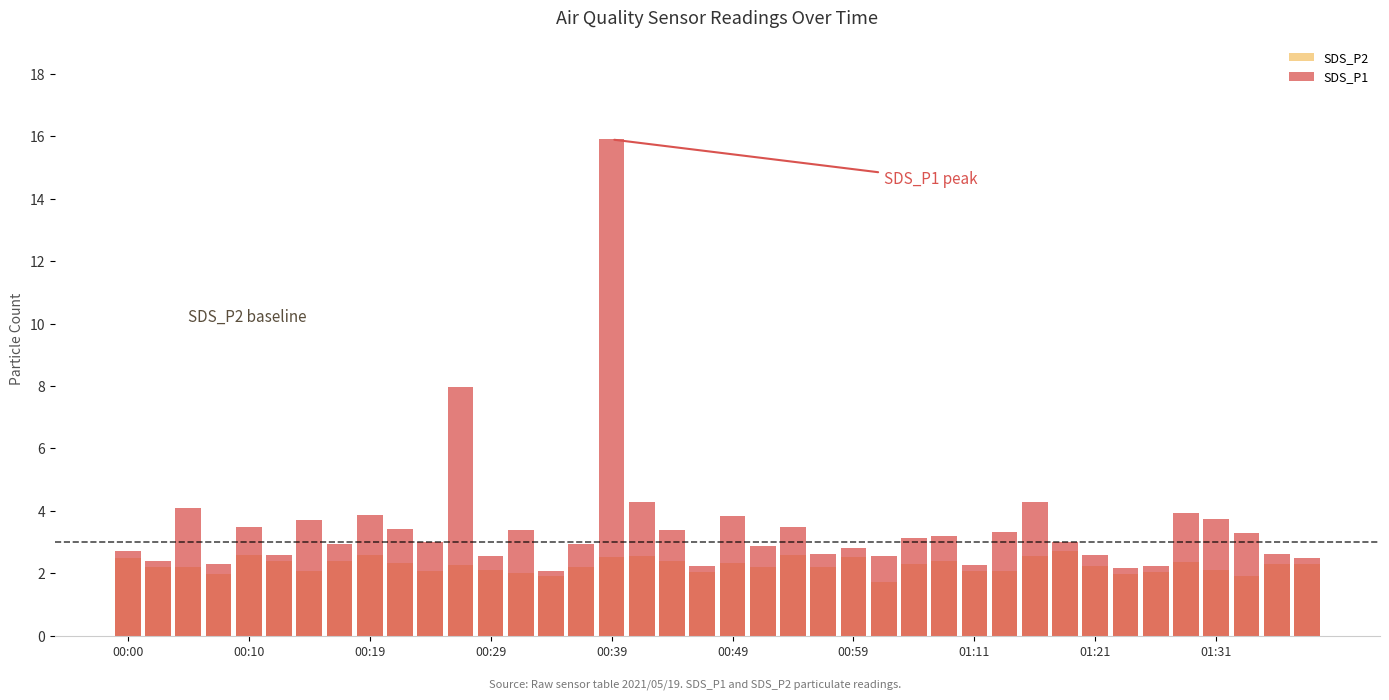

What is the difference between the highest and lowest values at 00:00?

0.2